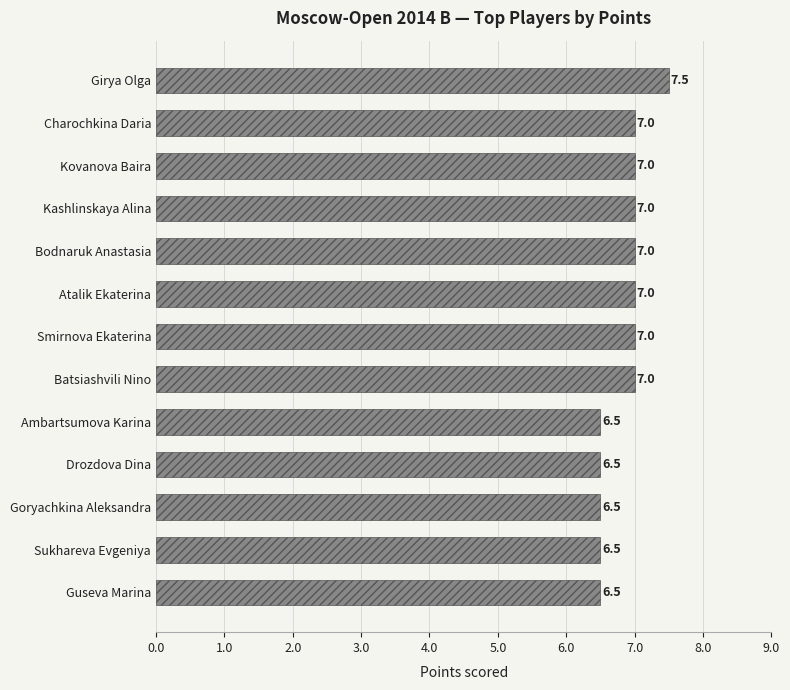

What is the maximum value shown in the chart?

7.5